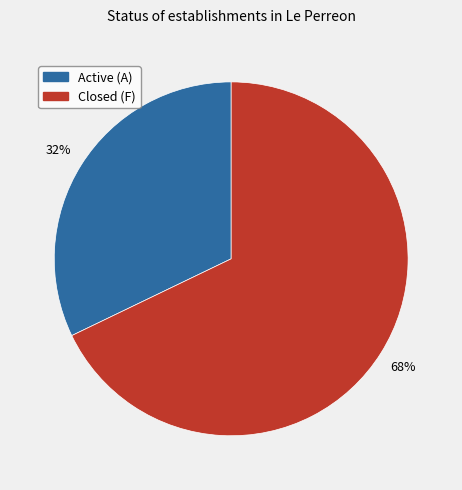

Is there any slice that represents more than half of the pie?

Yes